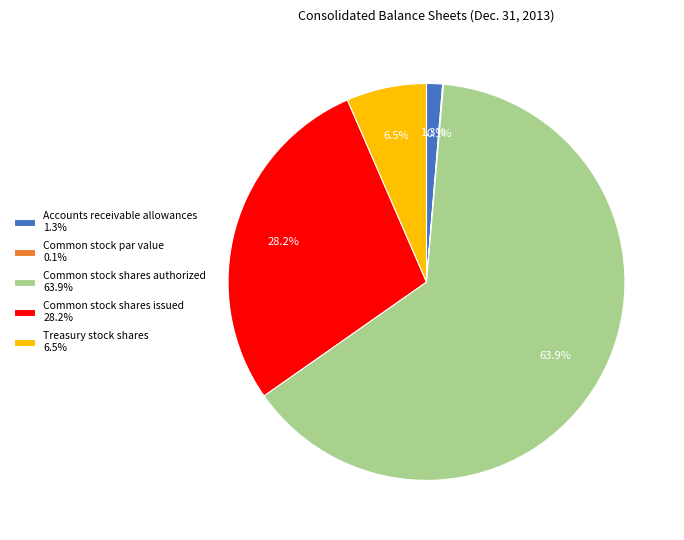

To the nearest percent, what is the average slice percentage?

20%